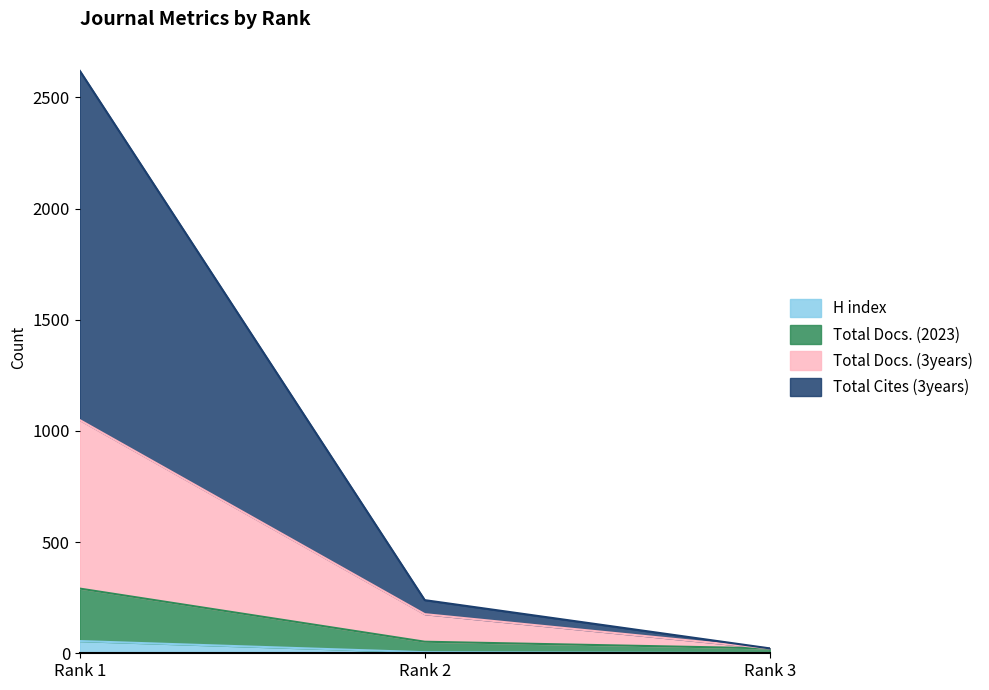

Where is Total Cites (3years) nearest to the value 1321?

Rank 2